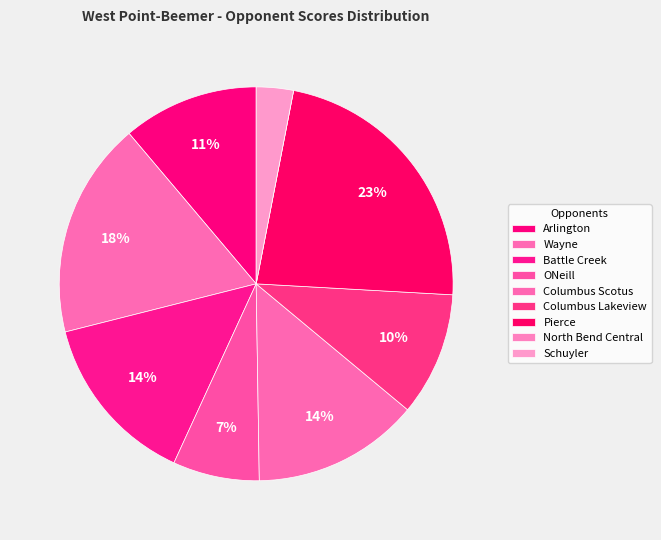

Which category has the smallest portion of the pie?

North Bend Central